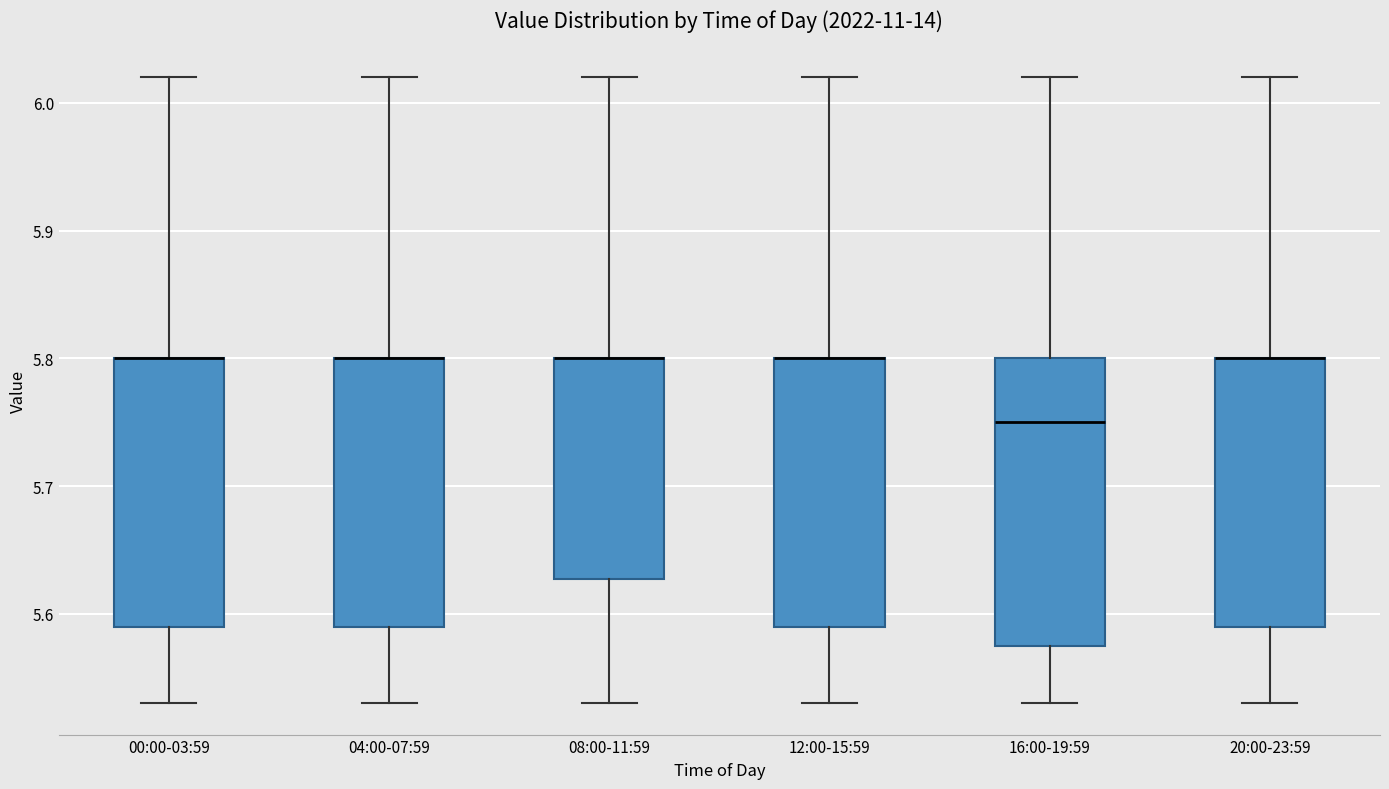

Reading left to right, read every box against the y-axis: the position of its median line, the range the box covers, and the ends of its whiskers. The values are not printed on the chart, so give them approximately, as read against the axis.

00:00-03:59: median 5.80 (drawn on the box's upper edge), box 5.59 to 5.80, whiskers 5.53 to 6.02
04:00-07:59: median 5.80 (drawn on the box's upper edge), box 5.59 to 5.80, whiskers 5.53 to 6.02
08:00-11:59: median 5.80 (drawn on the box's upper edge), box 5.63 to 5.80, whiskers 5.53 to 6.02
12:00-15:59: median 5.80 (drawn on the box's upper edge), box 5.59 to 5.80, whiskers 5.53 to 6.02
16:00-19:59: median 5.75, box 5.58 to 5.80, whiskers 5.53 to 6.02
20:00-23:59: median 5.80 (drawn on the box's upper edge), box 5.59 to 5.80, whiskers 5.53 to 6.02